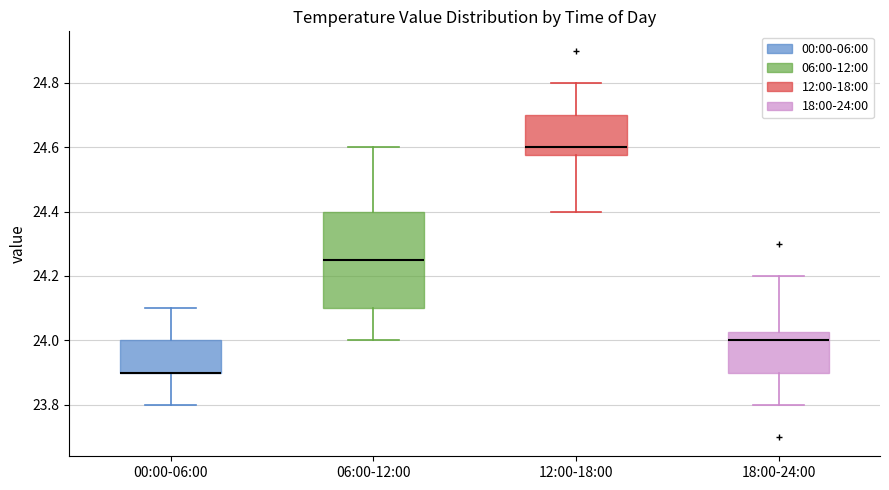

Where does the lower whisker of the box for 06:00-12:00 end on the y-axis? The values are not printed on the chart, so give them approximately, as read against the axis.

24.00